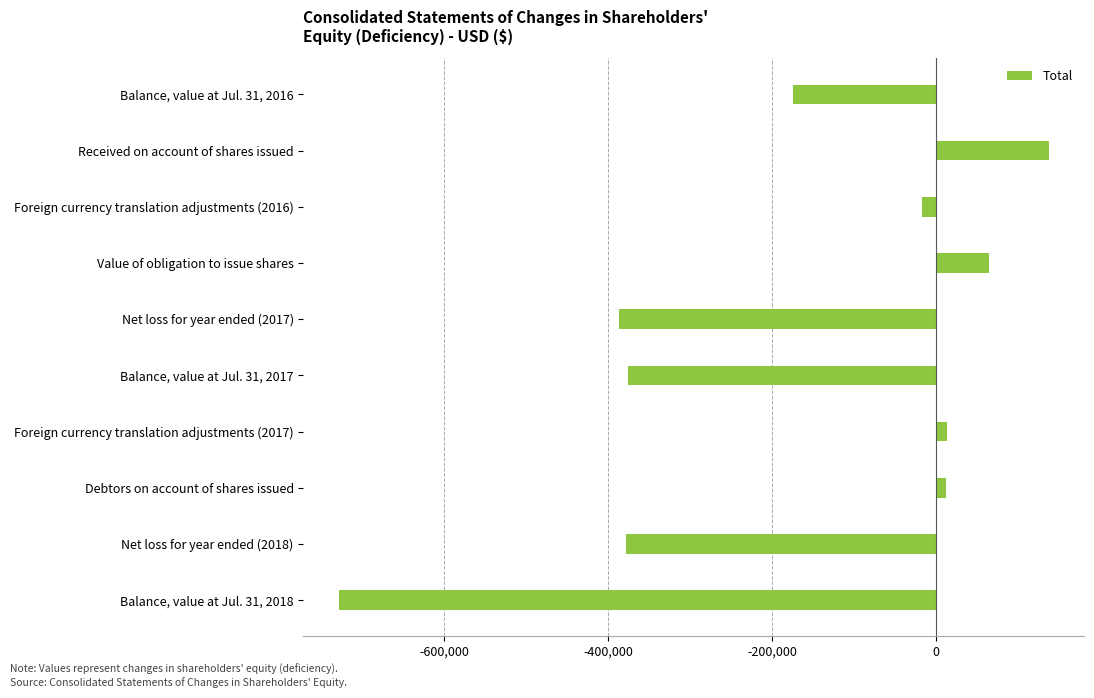

True or false: the data shows 137439 at Received on account of shares issued.

True